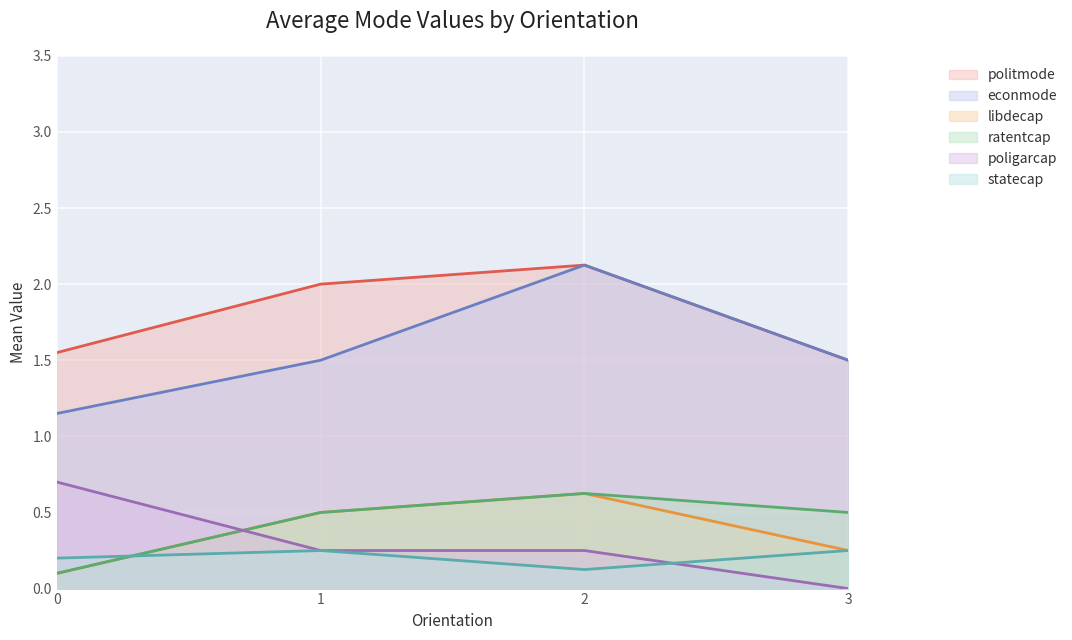

True or false: ratentcap and econmode cross at least once.

False